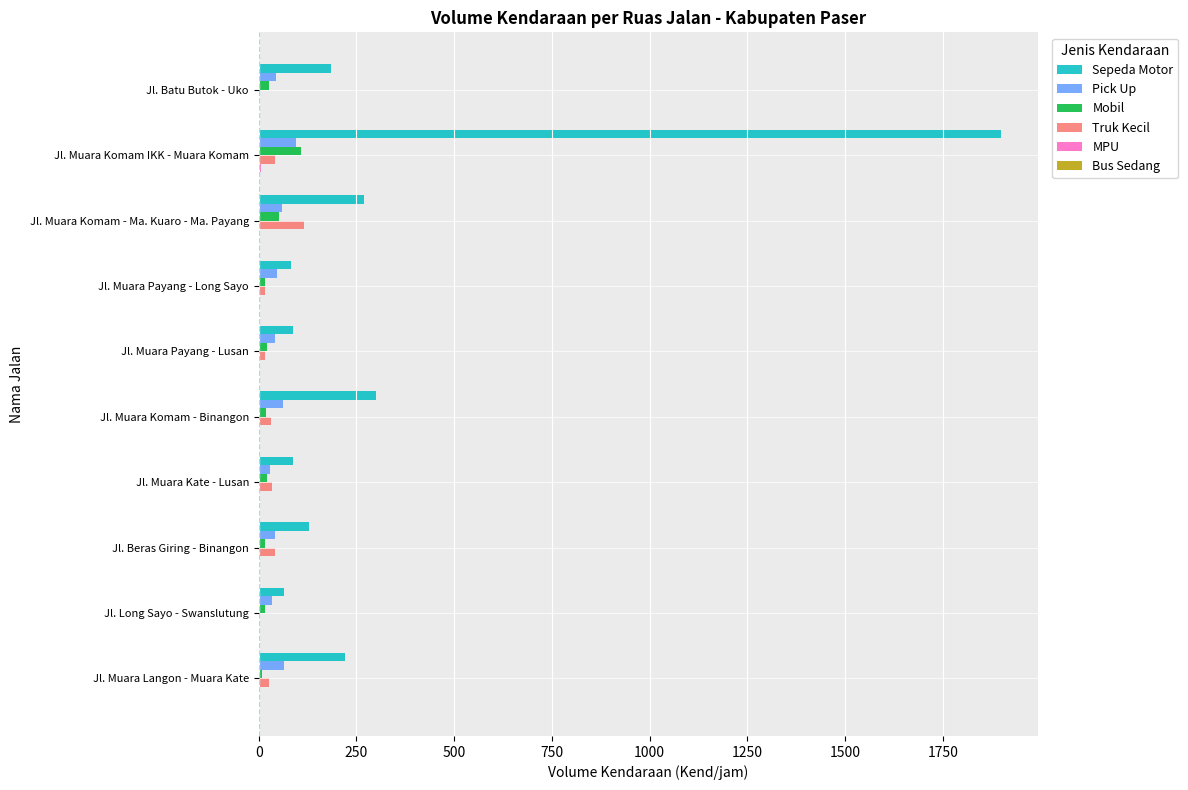

What is the greatest value displayed?

1899